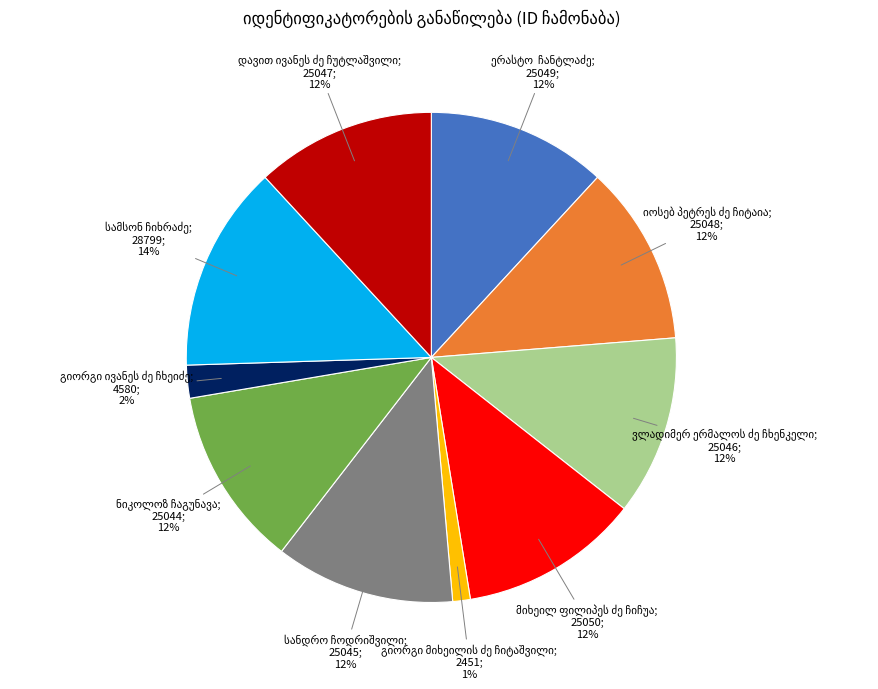

Count the number of slices in the pie.

10